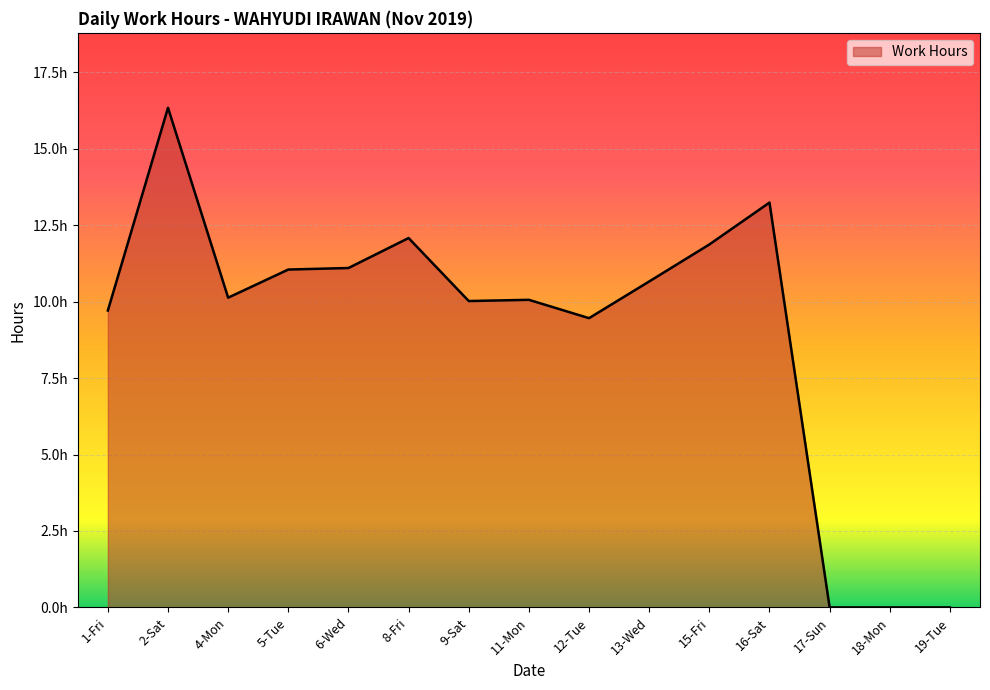

At which label does the data first exceed 10?

2-Sat